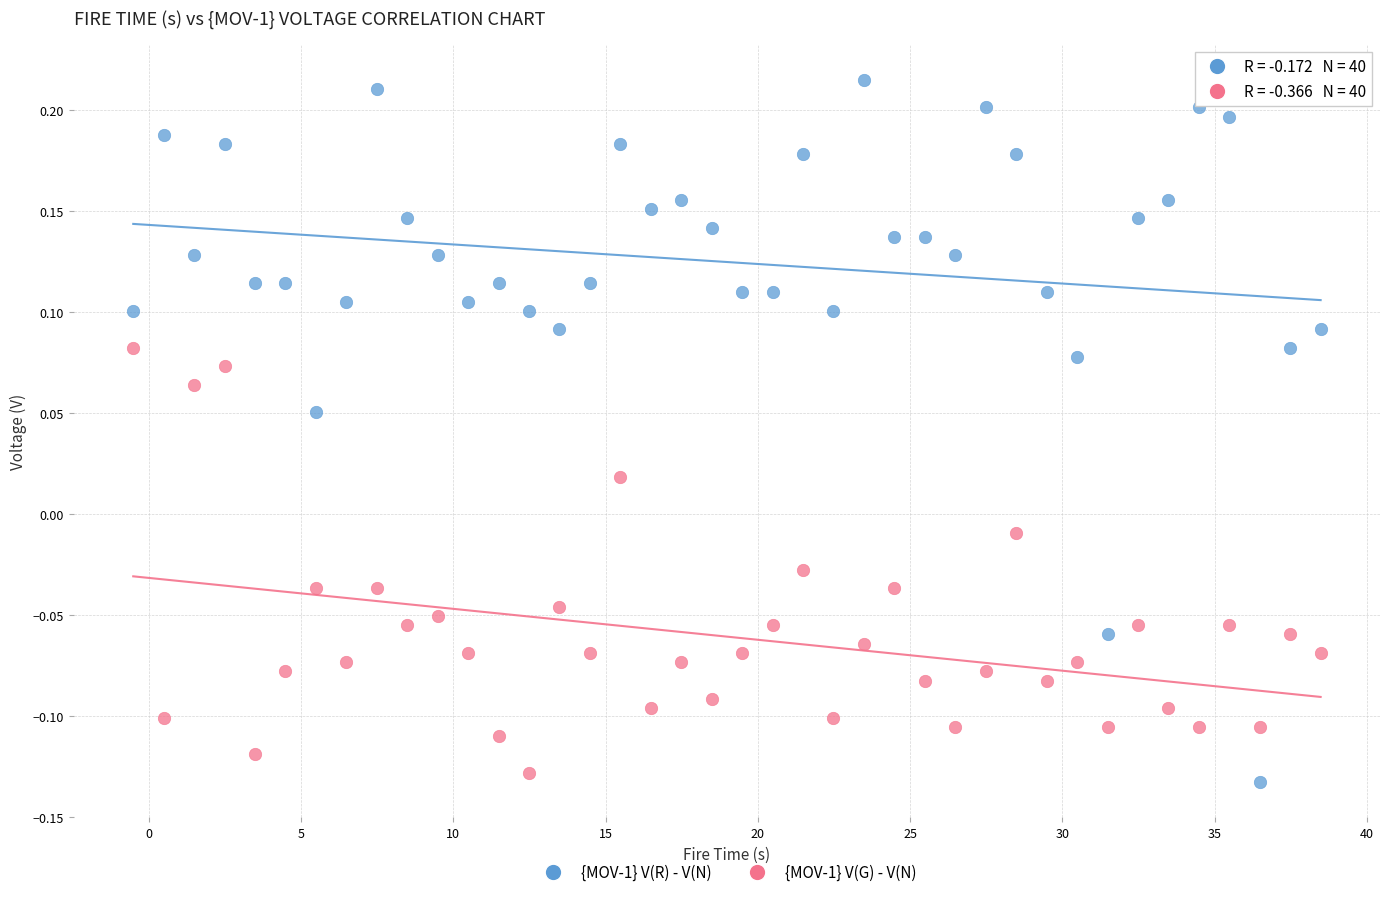

Across all data points, what is the range of Y values (max minus min)?

0.3